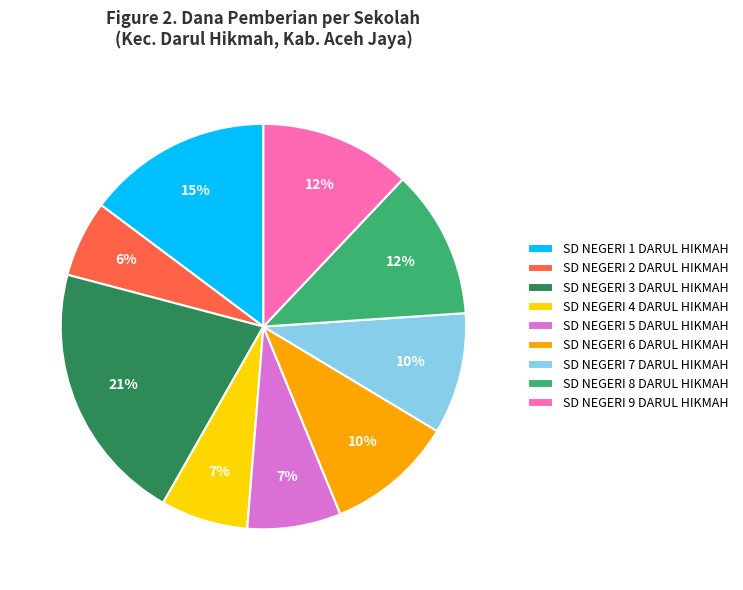

How many segments does this pie chart have?

9